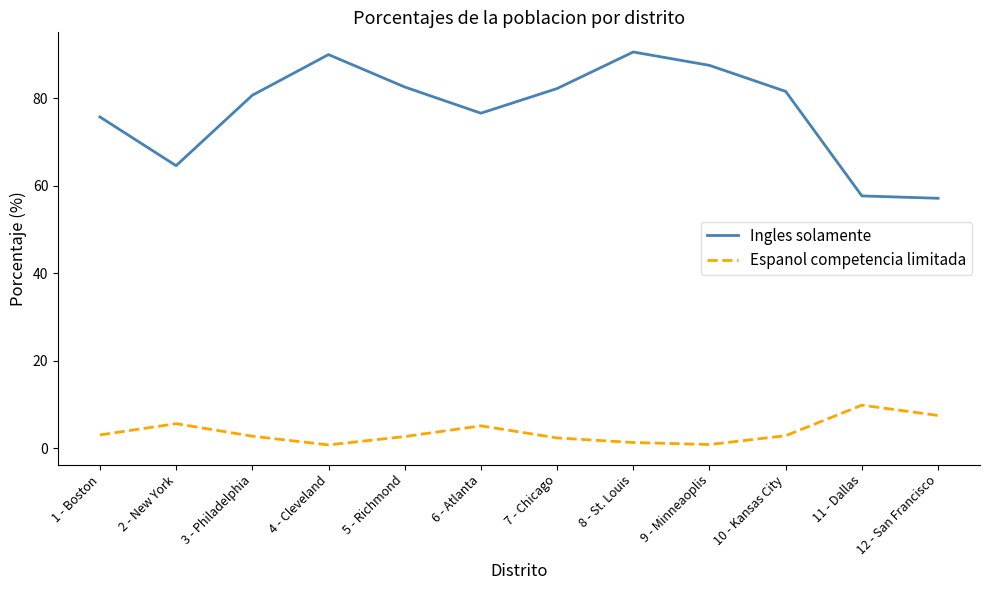

What is the difference between the second highest and second lowest values in the Ingles solamente series?

32.3